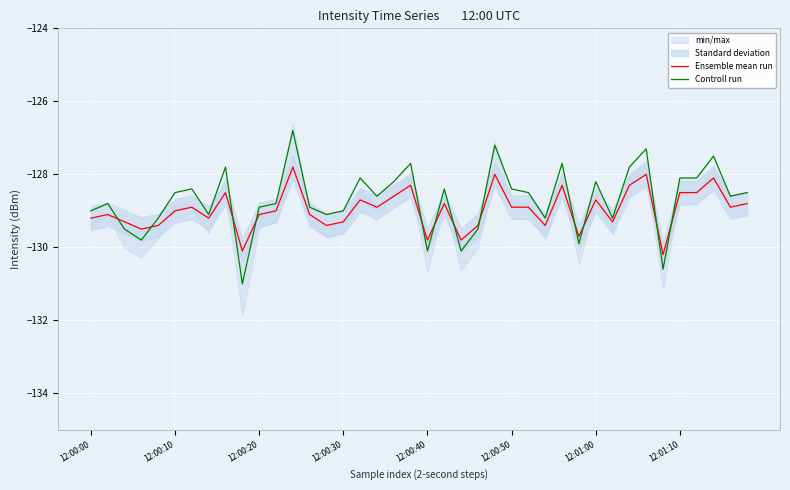

True or false: Ensemble mean run and Controll run intersect in this chart.

True